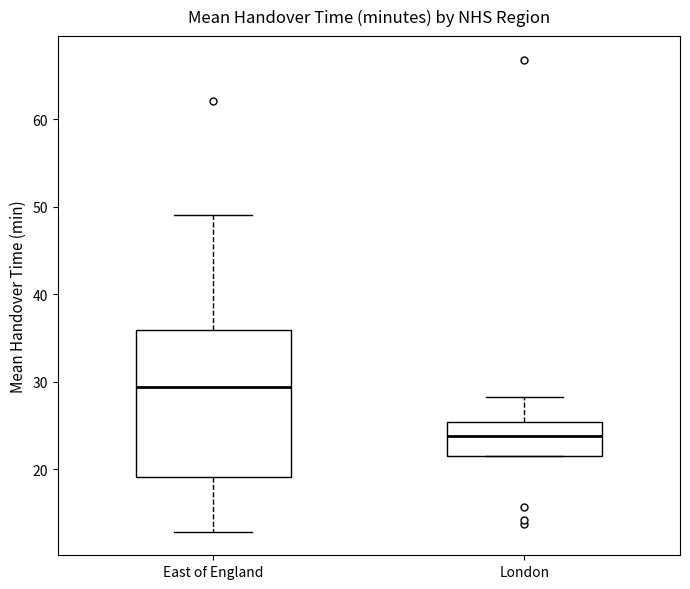

Reading left to right, read every box against the y-axis: the position of its median line, the range the box covers, and the ends of its whiskers. The values are not printed on the chart, so give them approximately, as read against the axis.

East of England: median 29, box 19 to 36, whiskers 13 to 49
London: median 24, box 22 to 25, whiskers 22 to 28